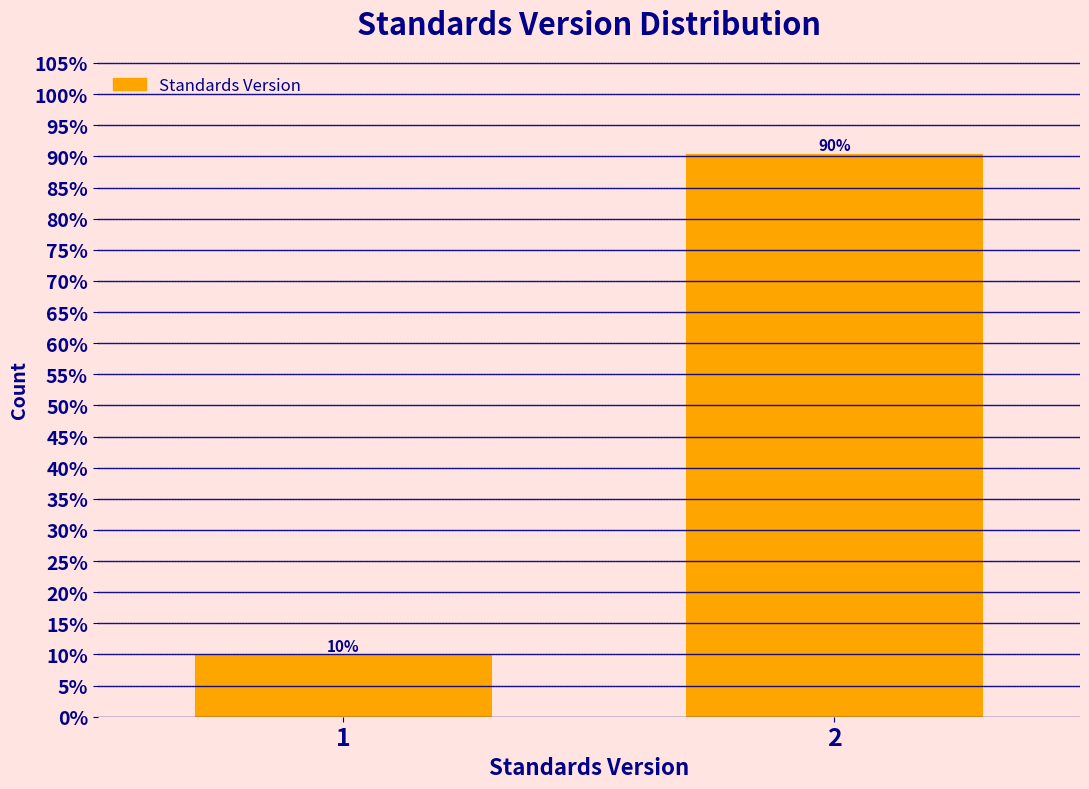

What is the average value?

50.0